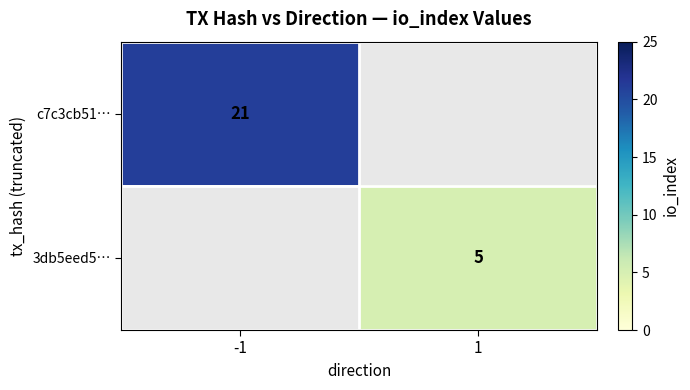

True or false: 3db5eed5… has a value of 7 at 1.

False